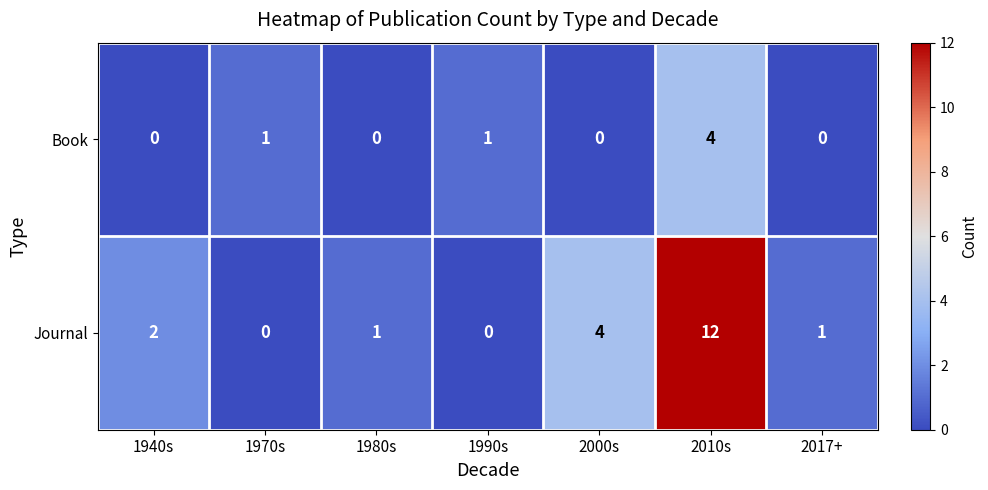

How many categories are shown in the chart?

7